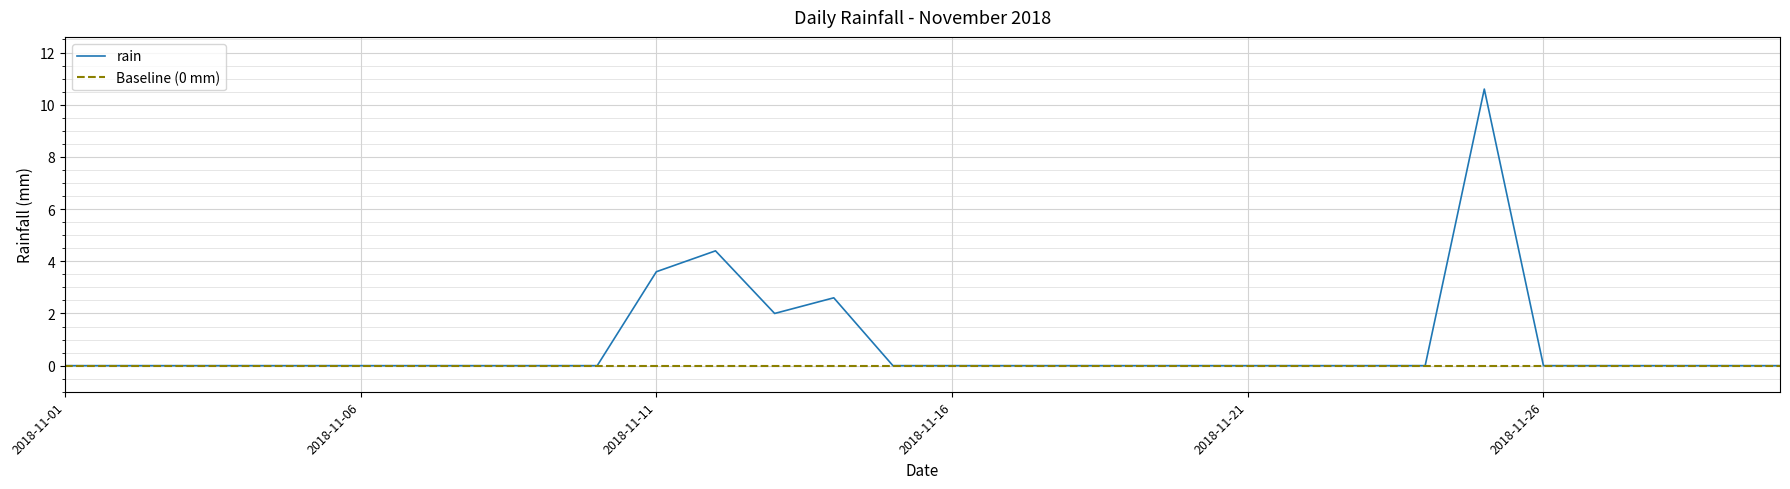

True or false: the data has more than 0 interior local peaks.

True